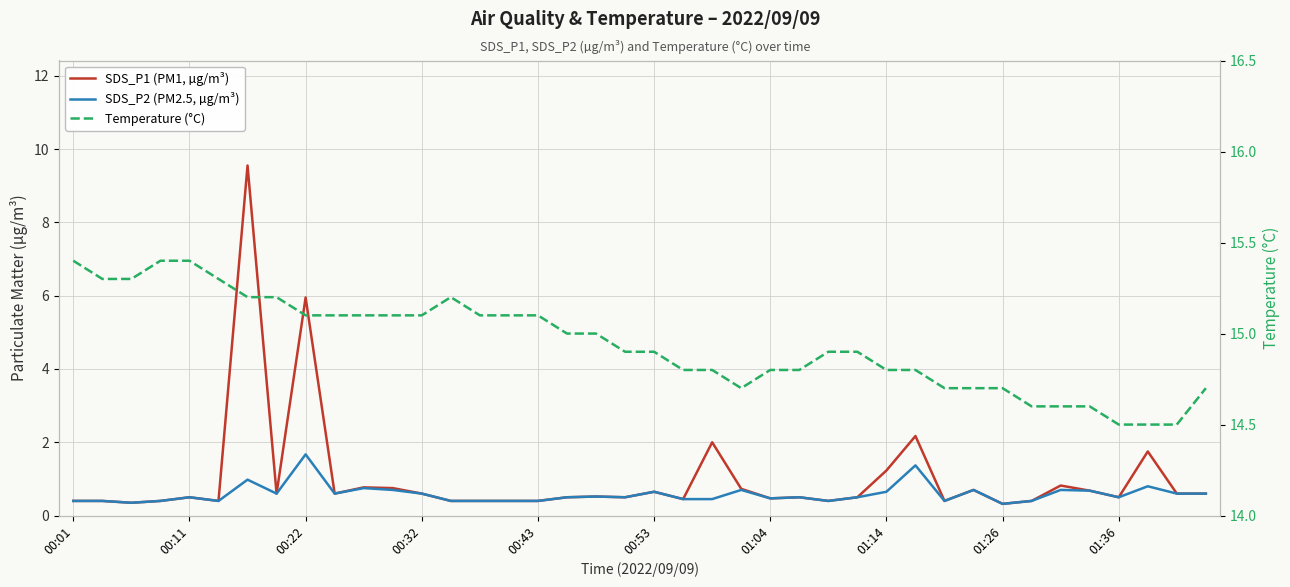

How many interior local valleys does the SDS_P2 (PM2.5, µg/m³) series have?

10